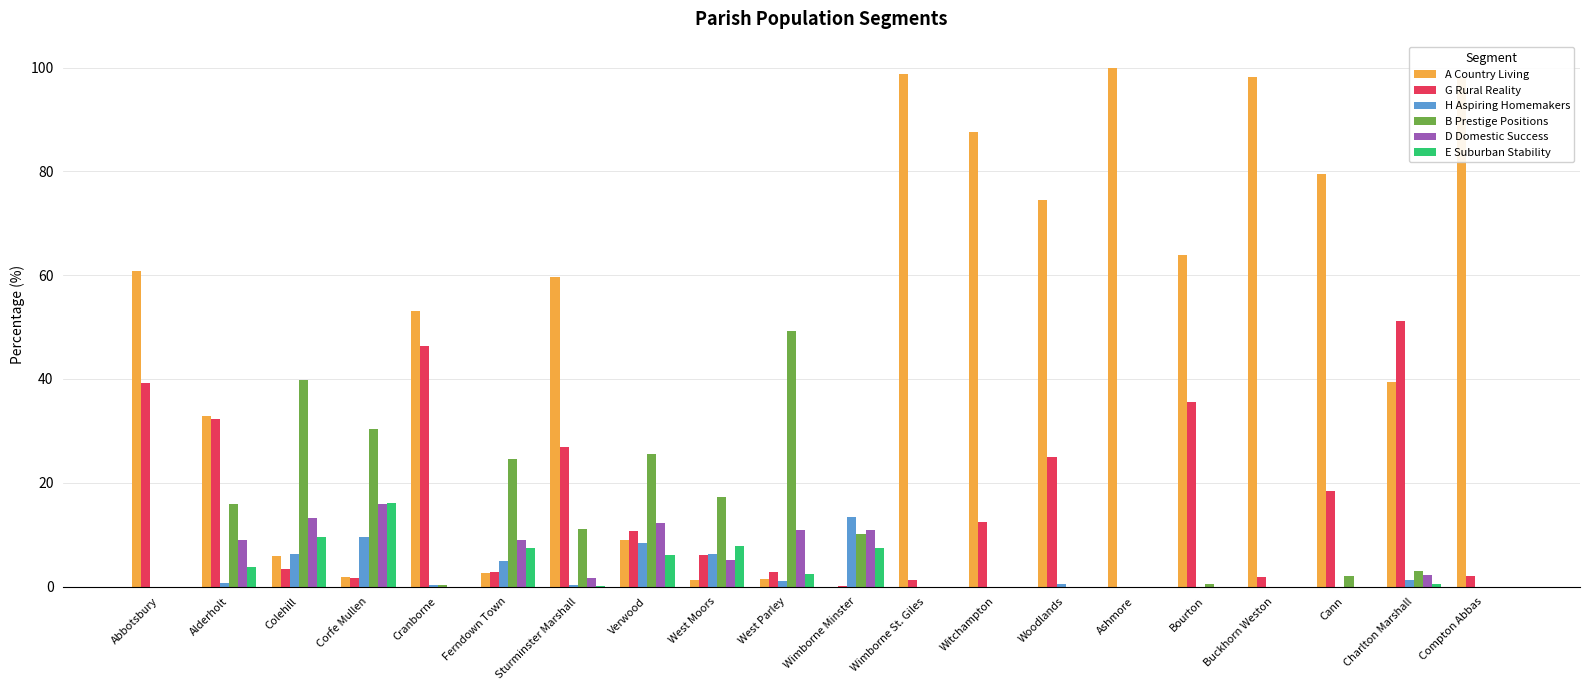

Between Buckhorn Weston and Charlton Marshall, which series saw the biggest shift?

A Country Living